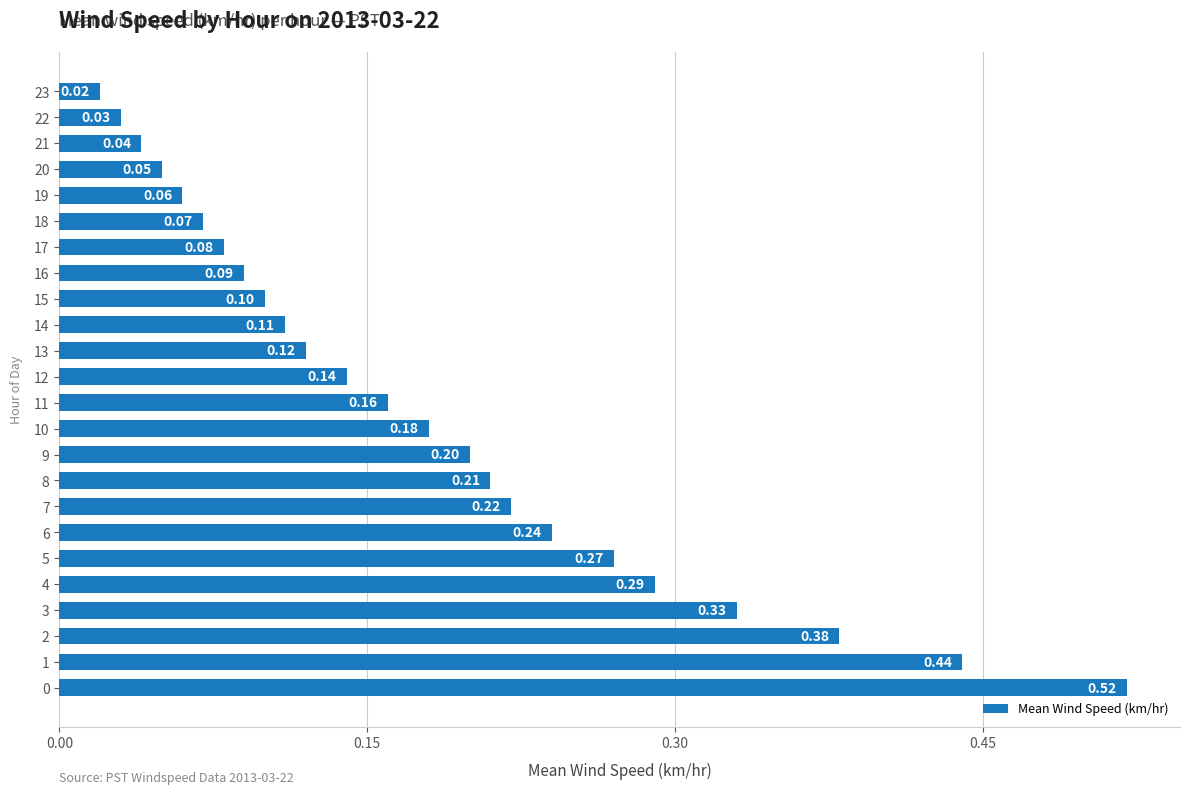

Which has a higher value, 8 or 12?

8